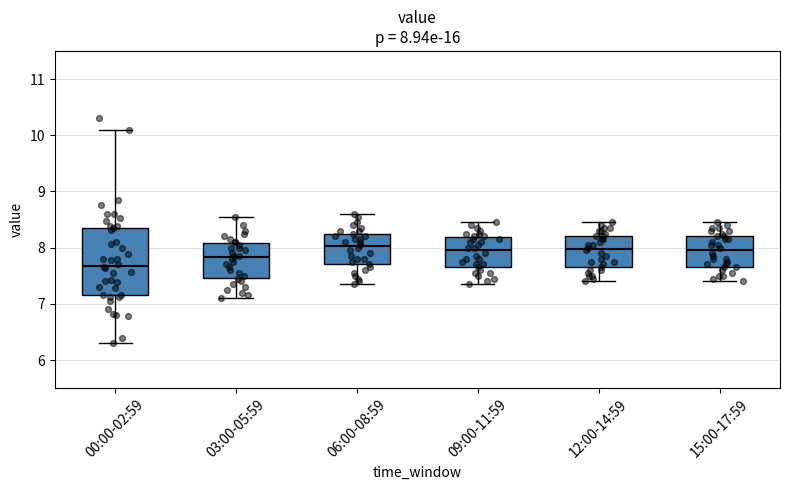

Which box's median line is the lowest?

00:00-02:59